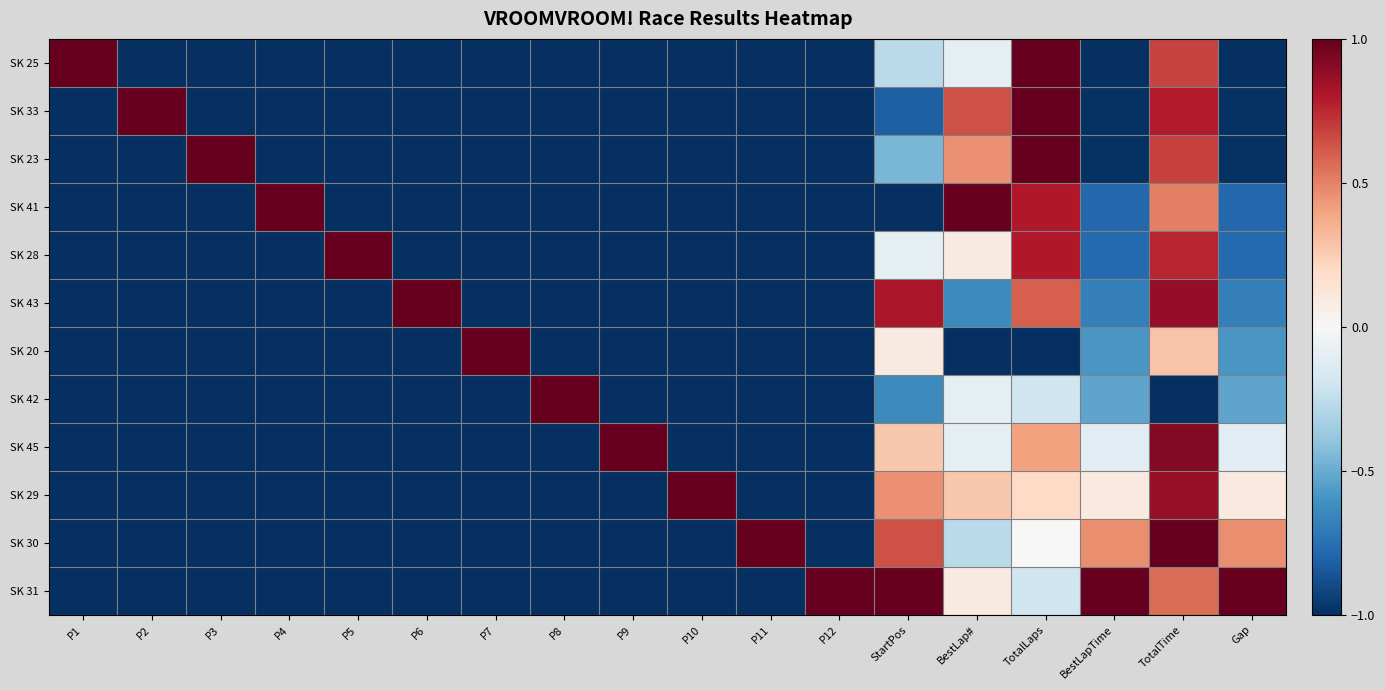

Which series has the widest spread of values?

SK 25